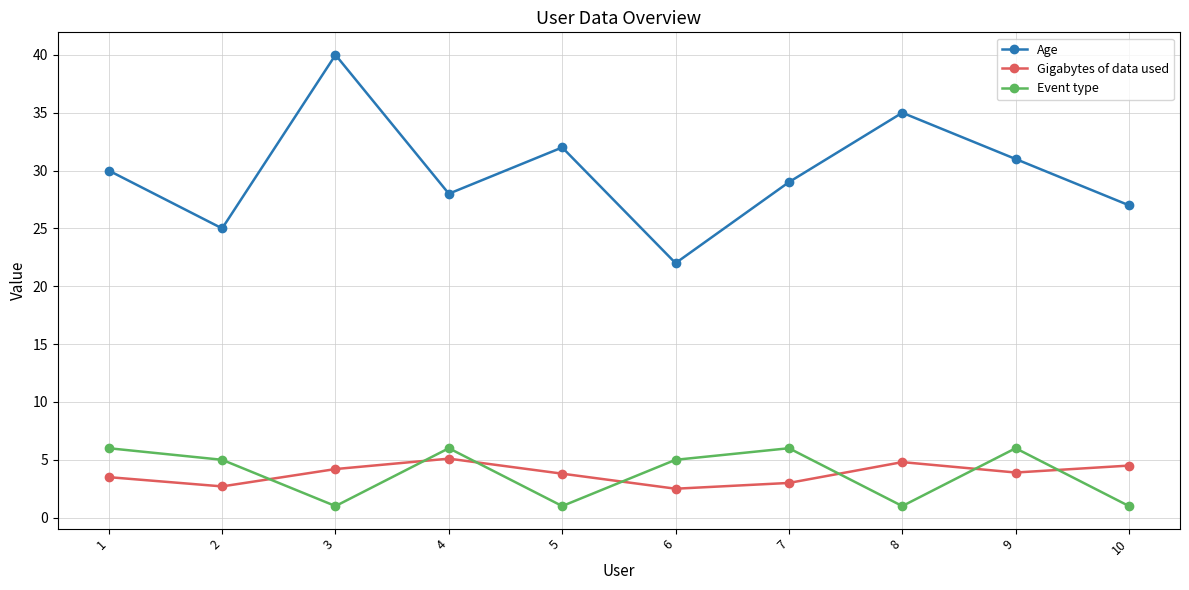

What is the difference between the highest and lowest values at 4?

22.9